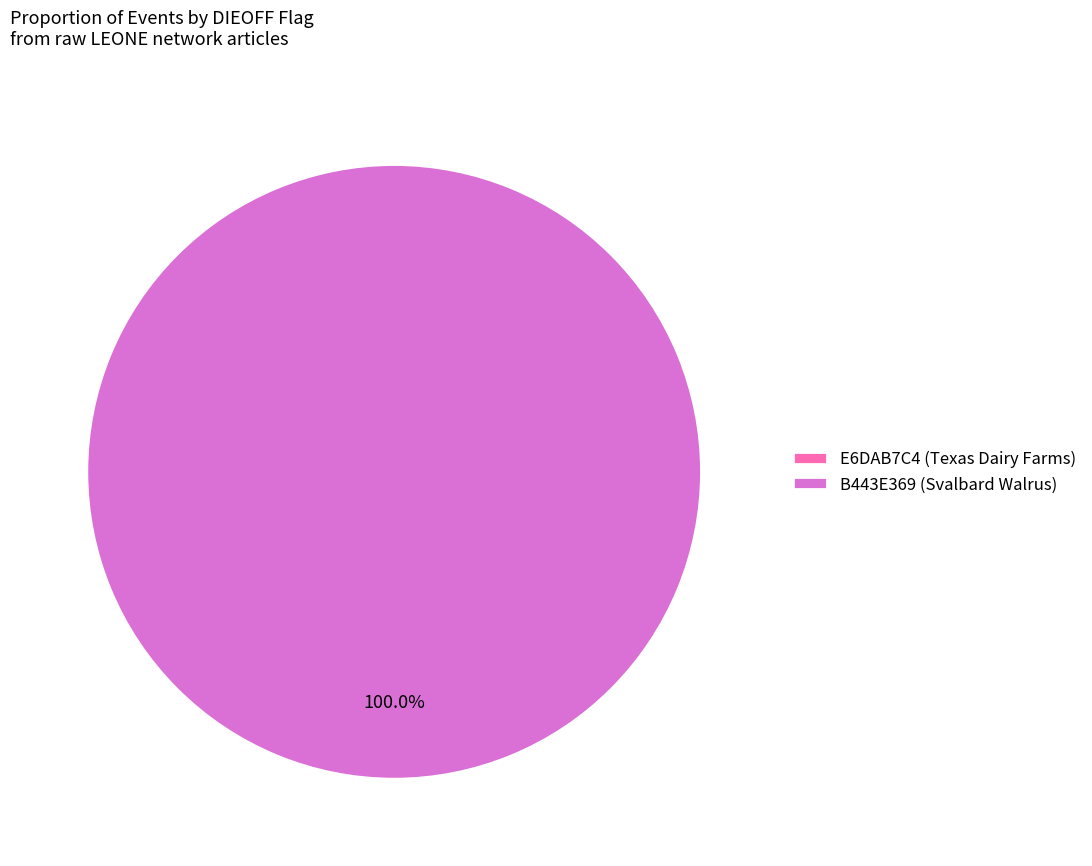

Which category has the smallest portion of the pie?

E6DAB7C4 (Texas Dairy Farms)